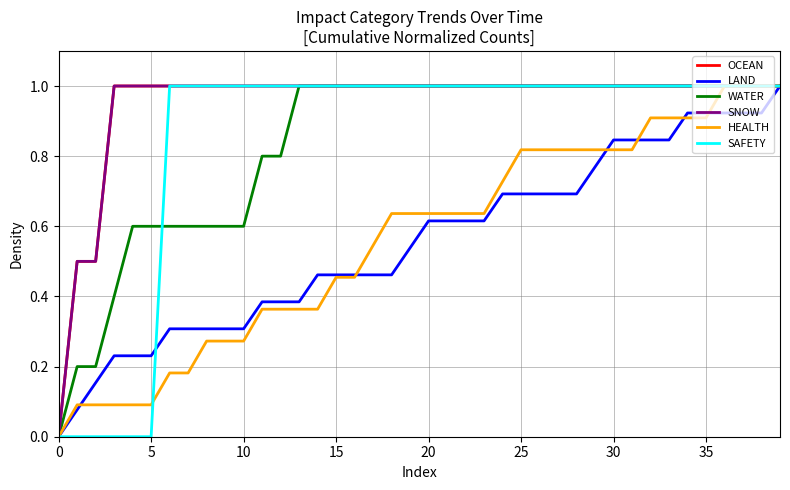

How many lines are shown in the chart?

6